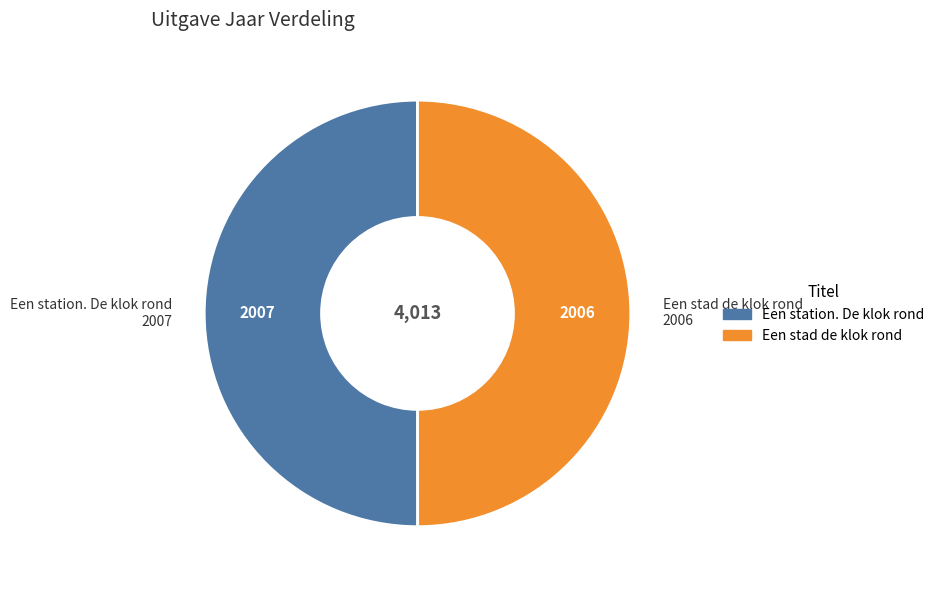

True or false: Een station. De klok rond accounts for 38% of the total.

False